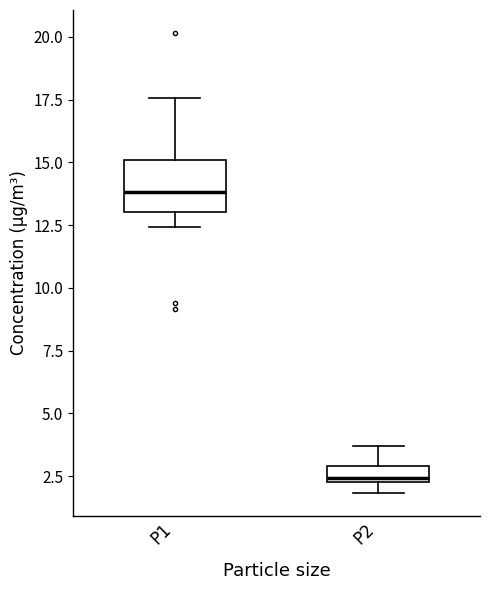

Which box has the lowest median line?

P2